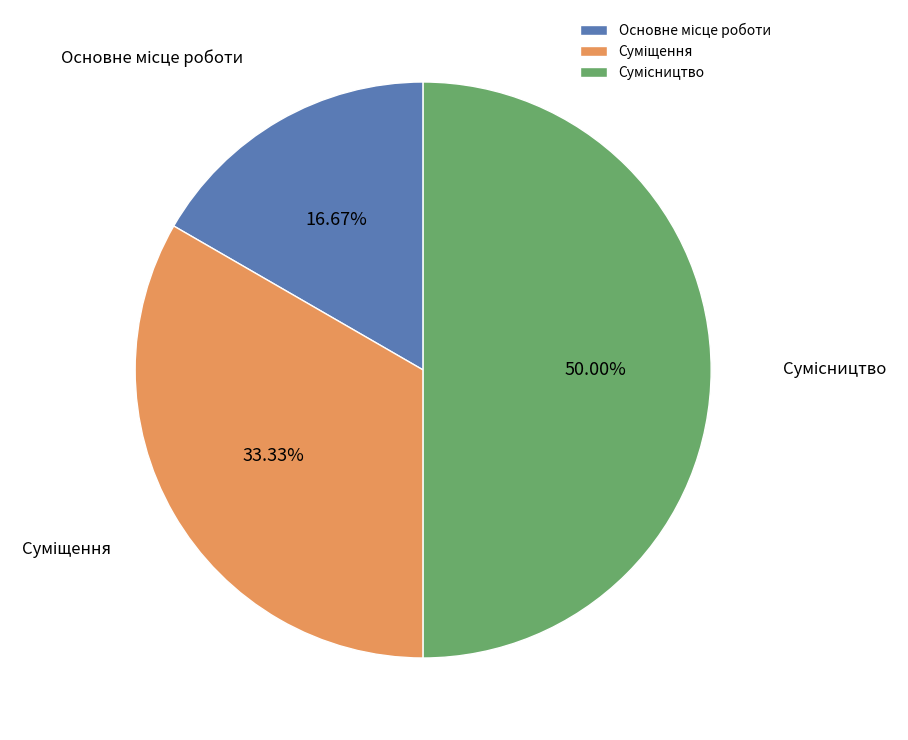

To the nearest percent, what is the combined percentage of Основне місце роботи and Суміщення?

50%